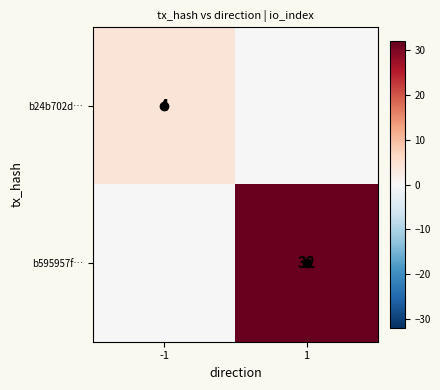

At which category does the chart reach its minimum across all series?

1